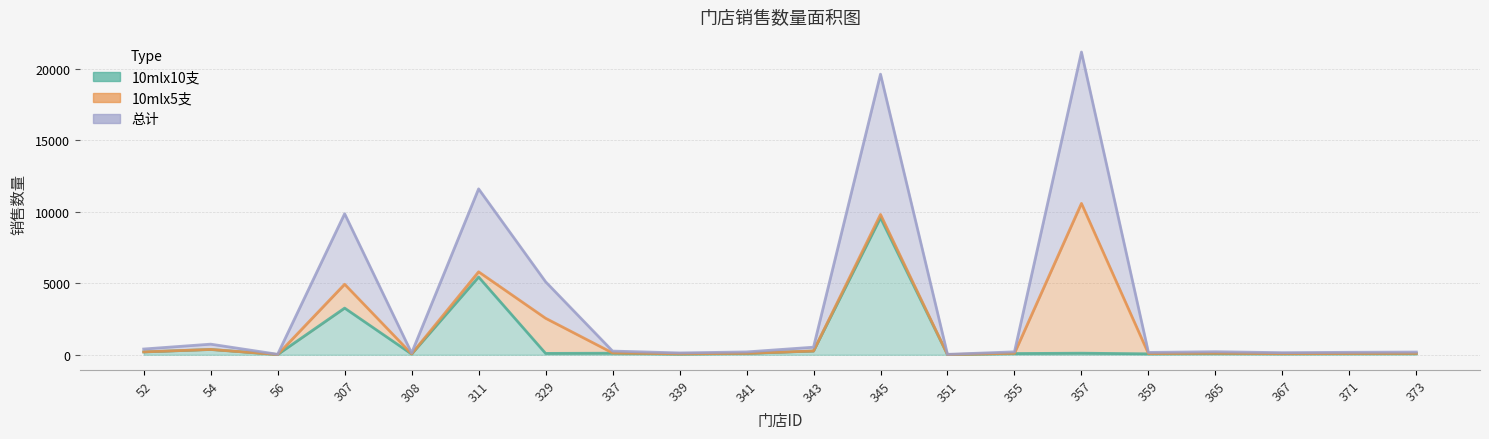

What is the maximum value for 10mlx10支?

9581